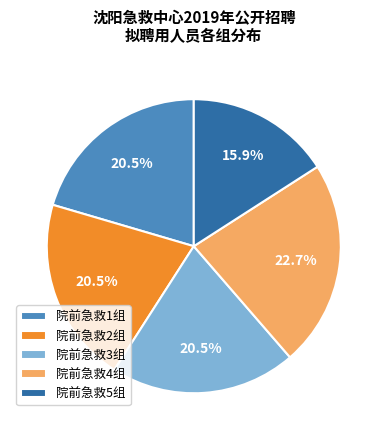

How many segments does this pie chart have?

5